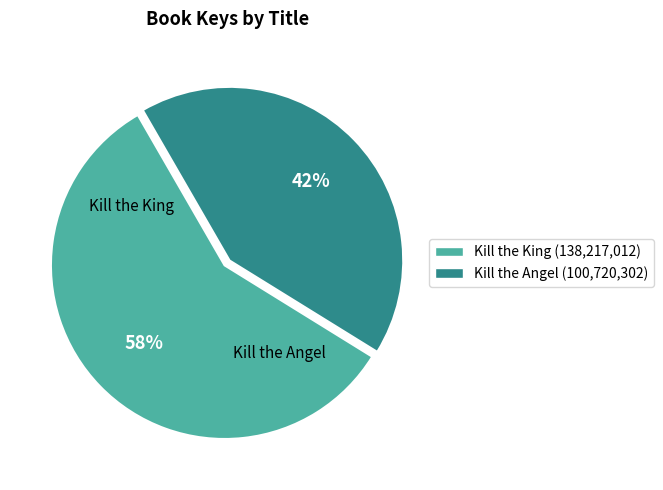

Which slice represents more than half of the pie?

Kill the King